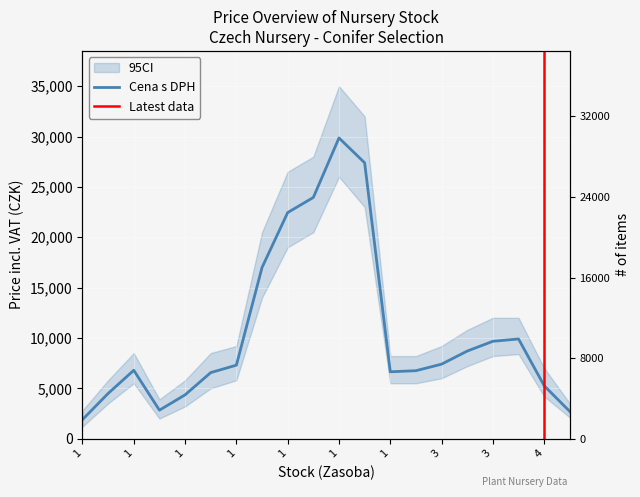

Which category has the lowest value across all series?

1